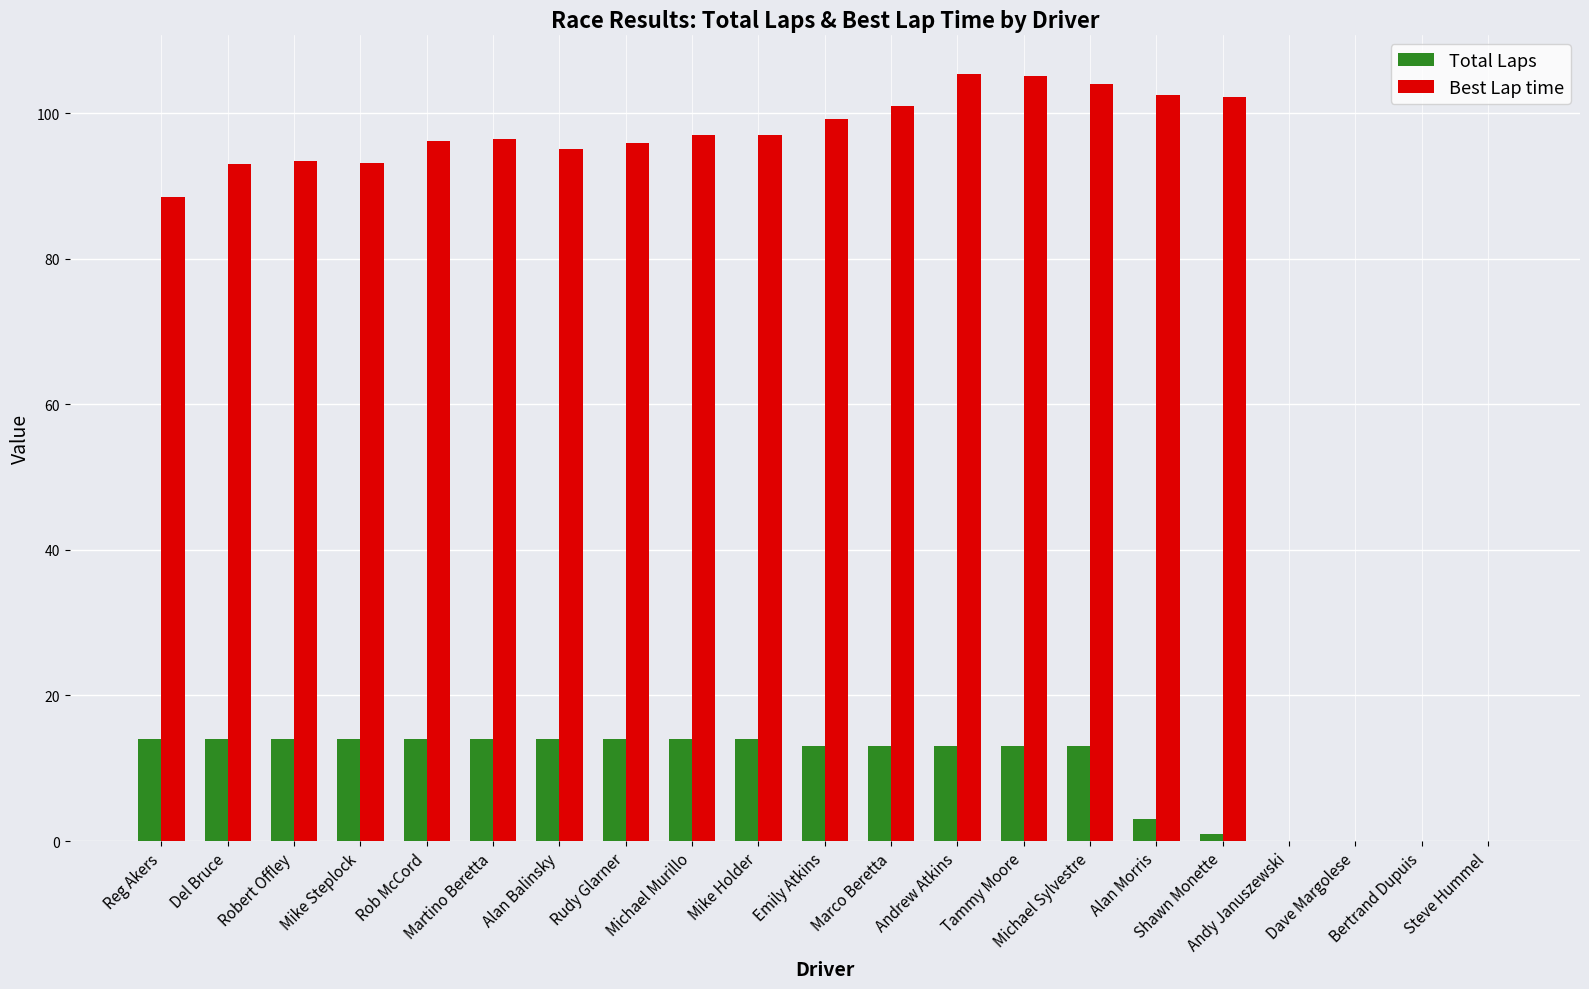

Which series changed the most between Del Bruce and Steve Hummel?

Best Lap time